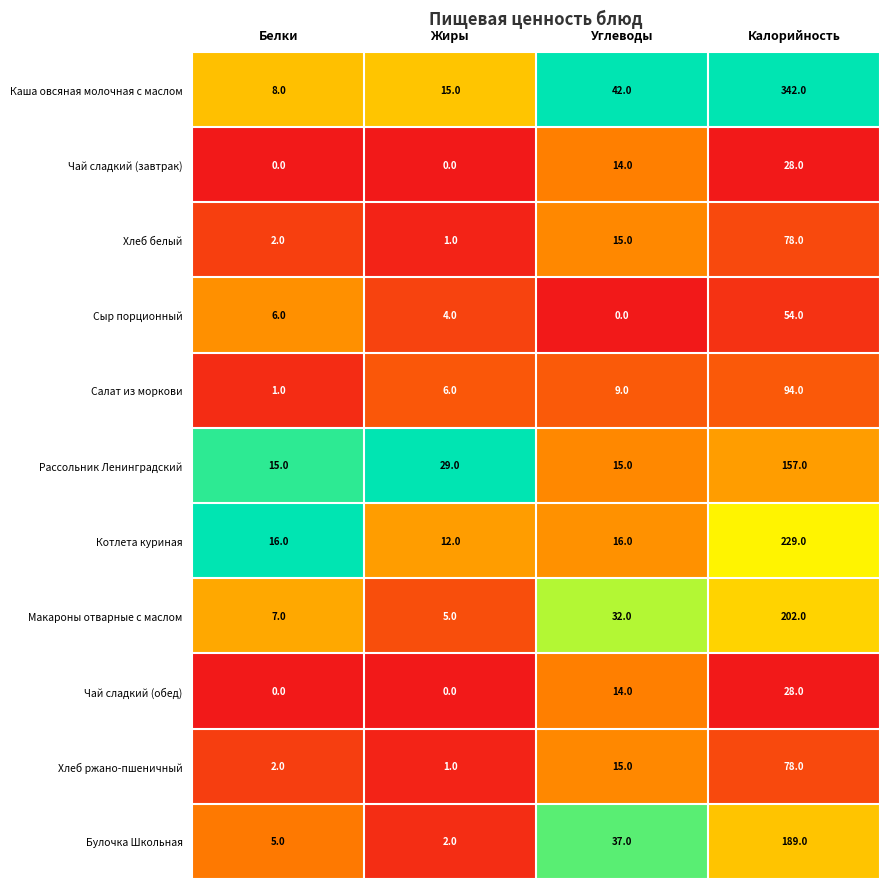

List the labels in order of Каша овсяная молочная с маслом value, largest first.

Калорийность, Углеводы, Жиры, Белки